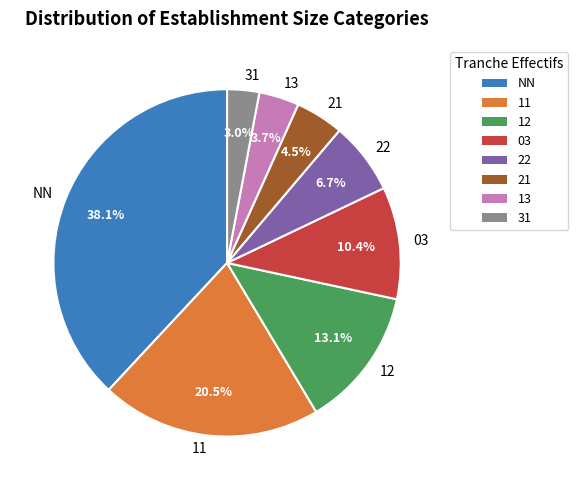

Do 03 and 21 together represent more than half of the pie?

No